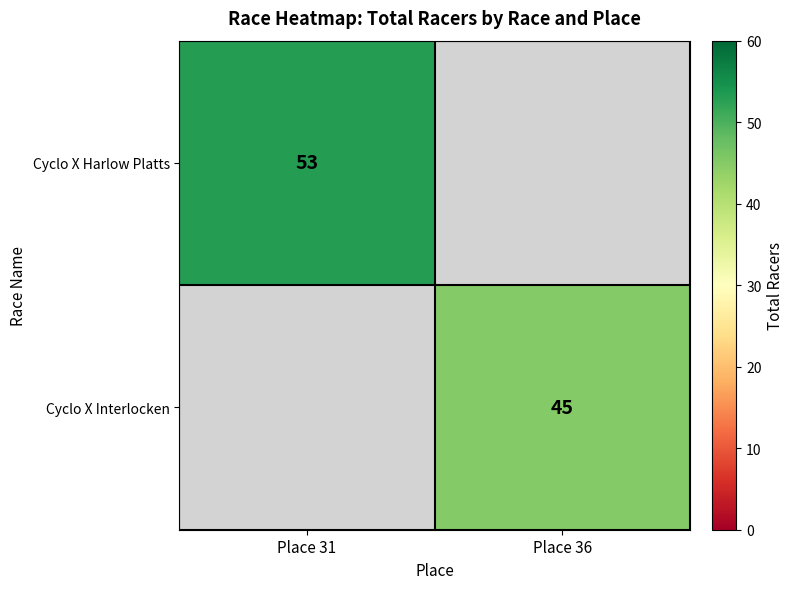

At how many categories does at least one series exceed 46?

1